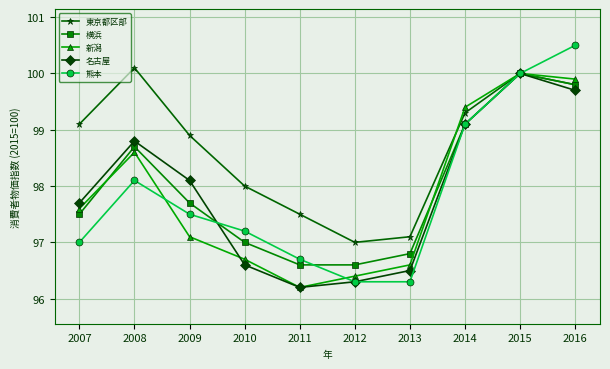

The 熊本 series shows 100.0 at 2015. True or false?

True